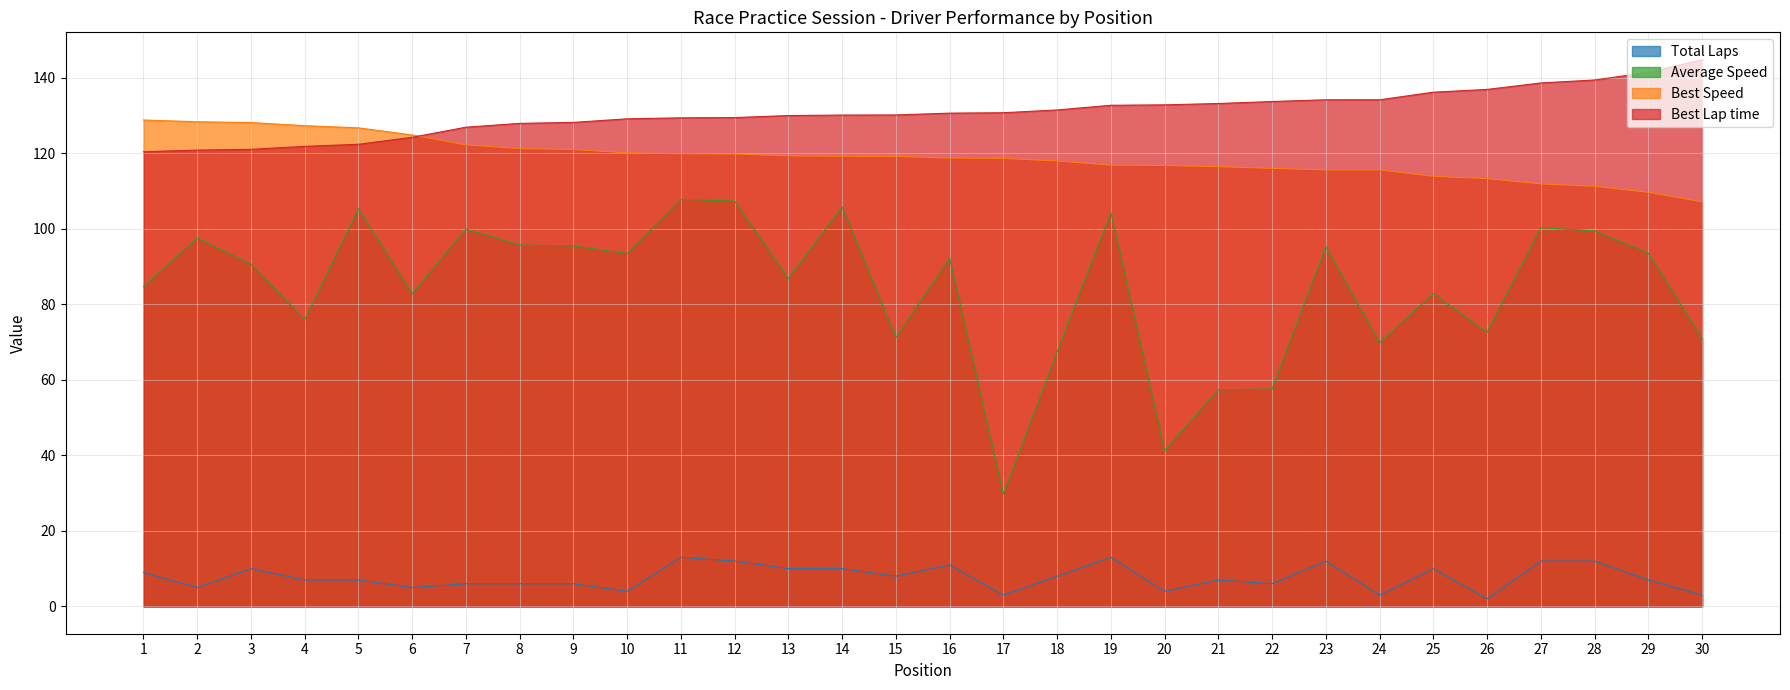

Which series ends up on top after the final intersection of Best Speed and Best Lap time?

Best Lap time